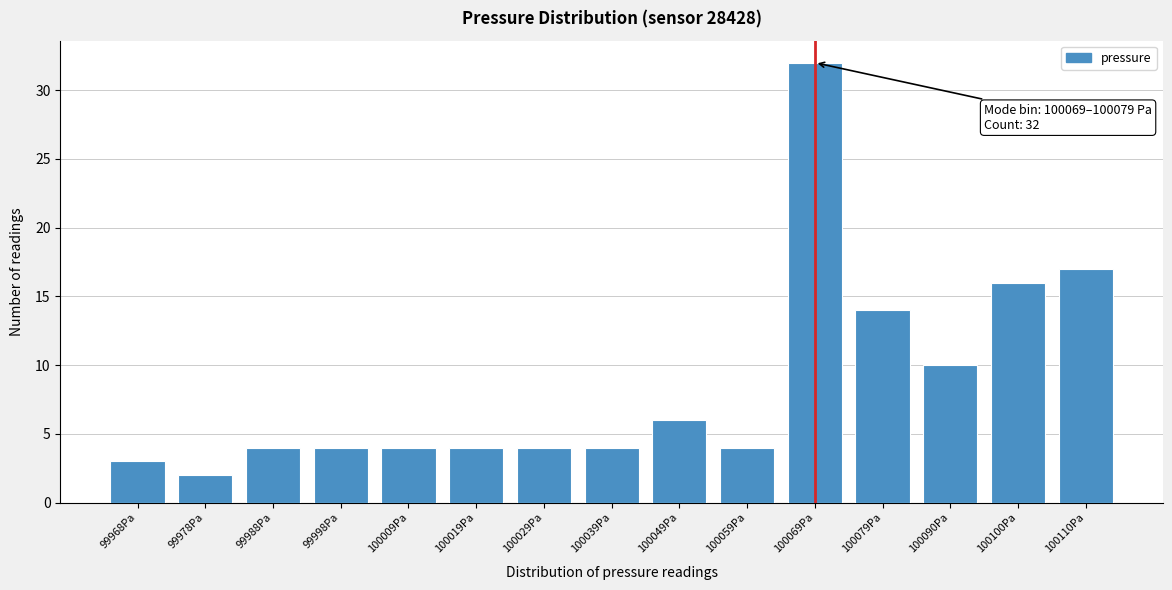

Reading left to right, what are all the values shown in this chart?

3	2	4	4	4	4	4	4	6	4	32	14	10	16	17